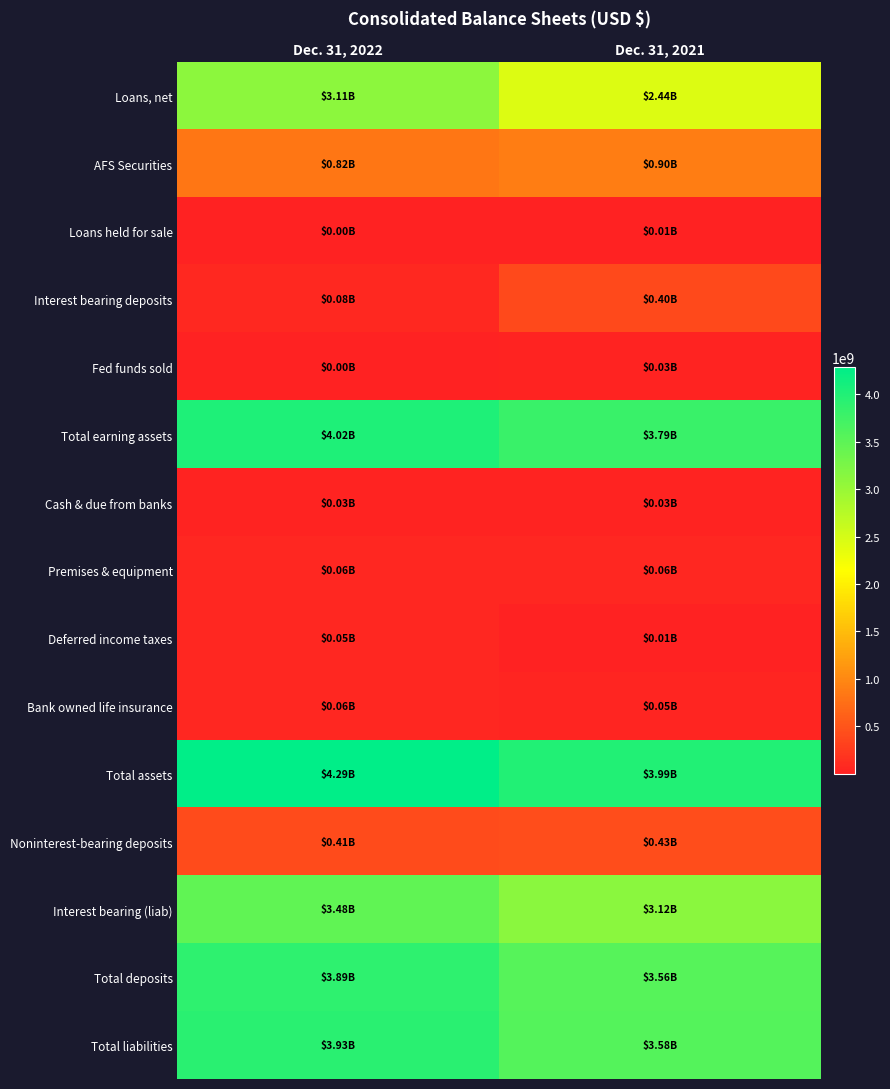

At how many categories does at least one series exceed 3654512234?

2